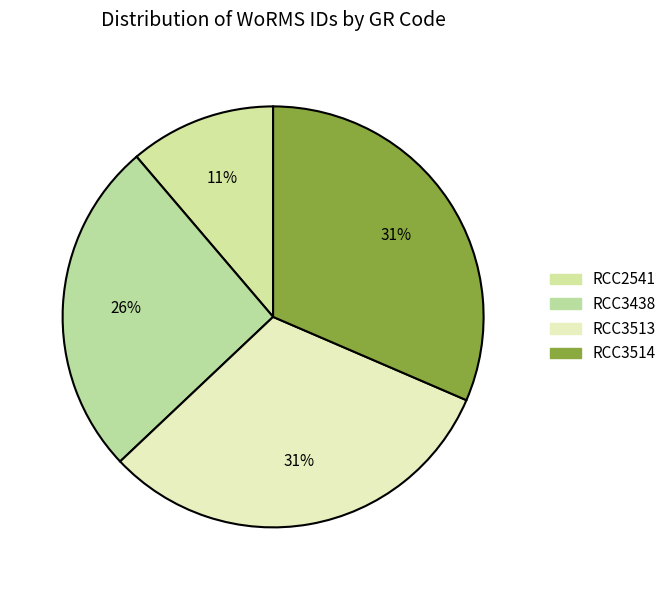

Is it true that RCC3513 is 31% of the pie?

True